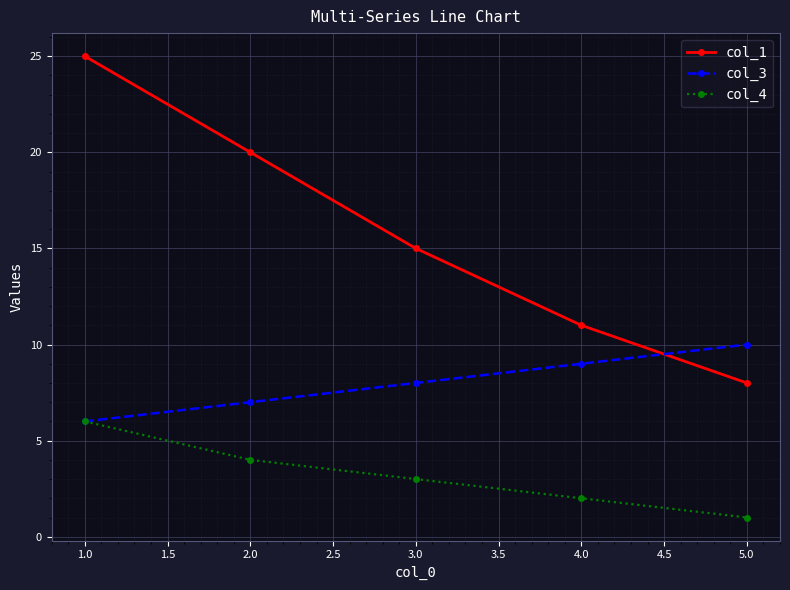

What is the value of the col_1 point at the 3rd from the left?

15